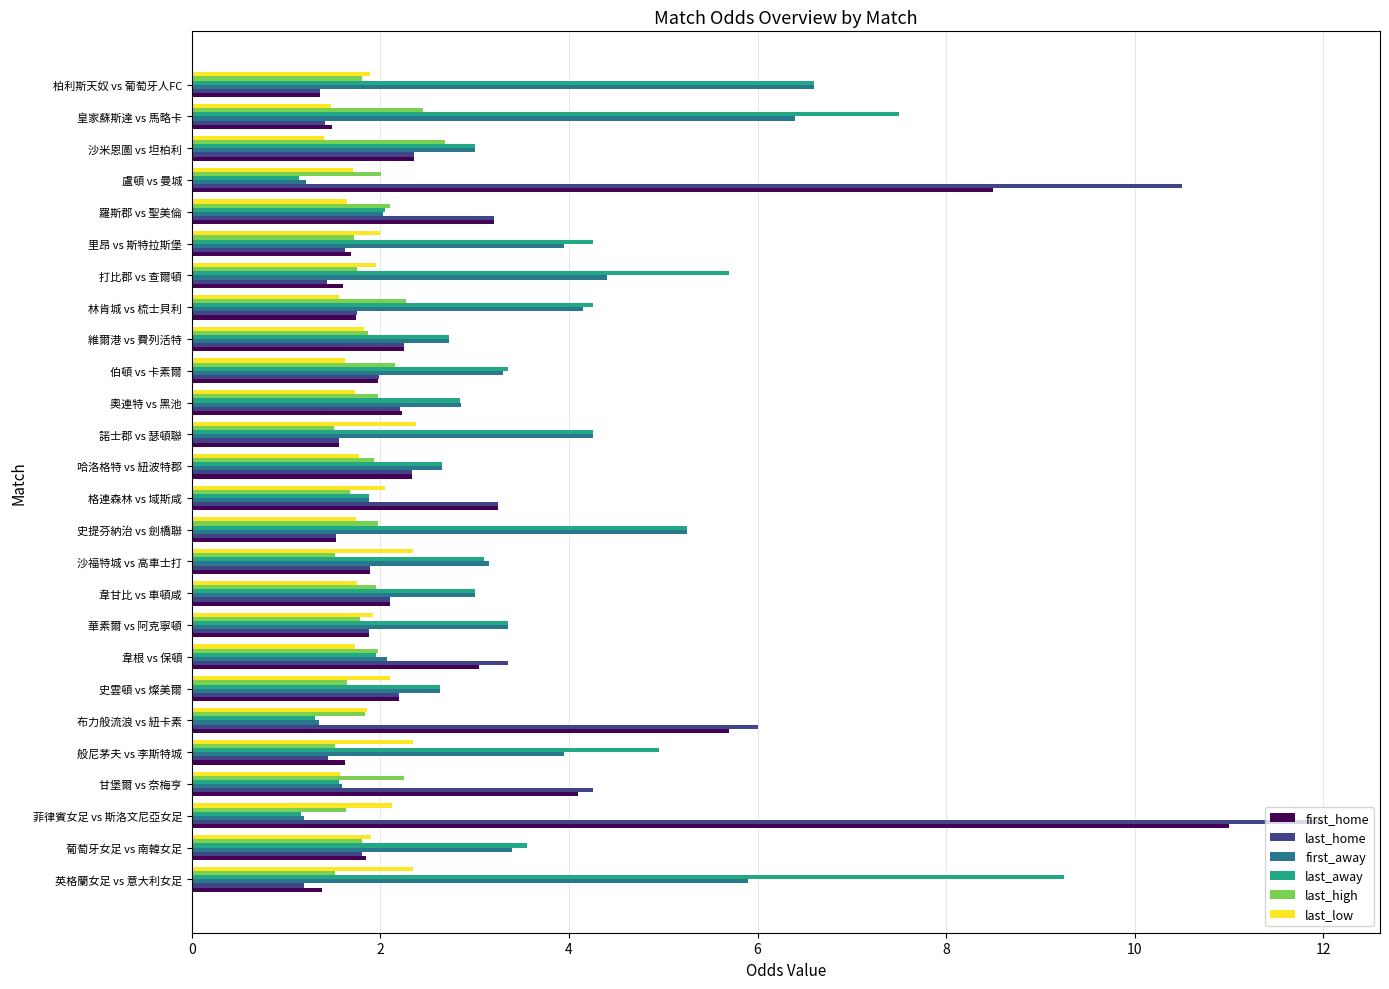

What is the total value across all series at 沙米恩圖 vs 坦柏利?

14.8